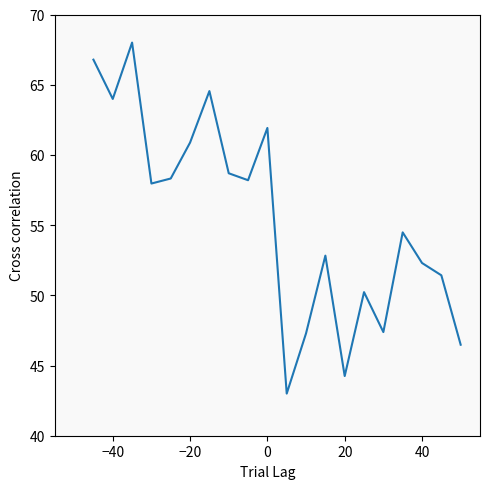

What is the difference between the maximum and minimum values?

25.0